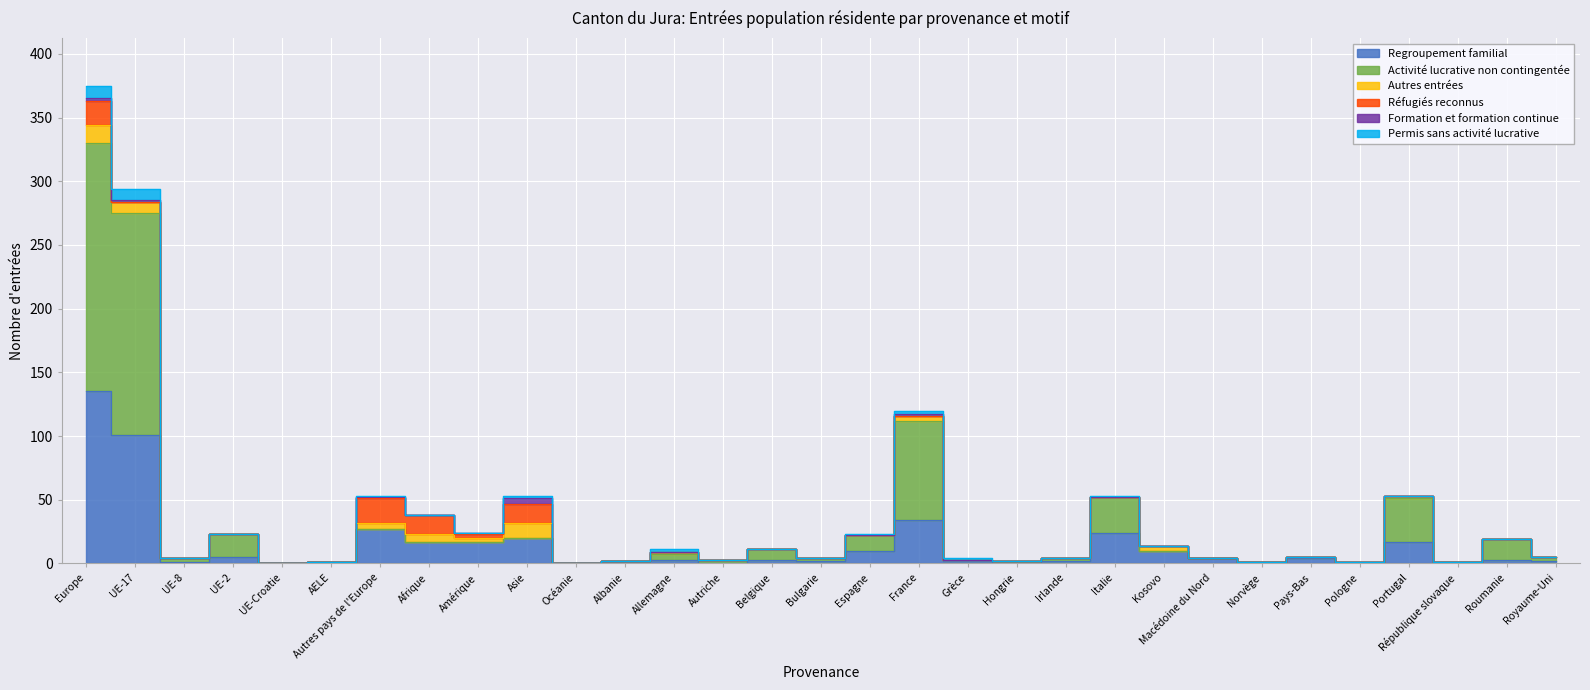

At which category does the chart reach its peak across all series?

Europe